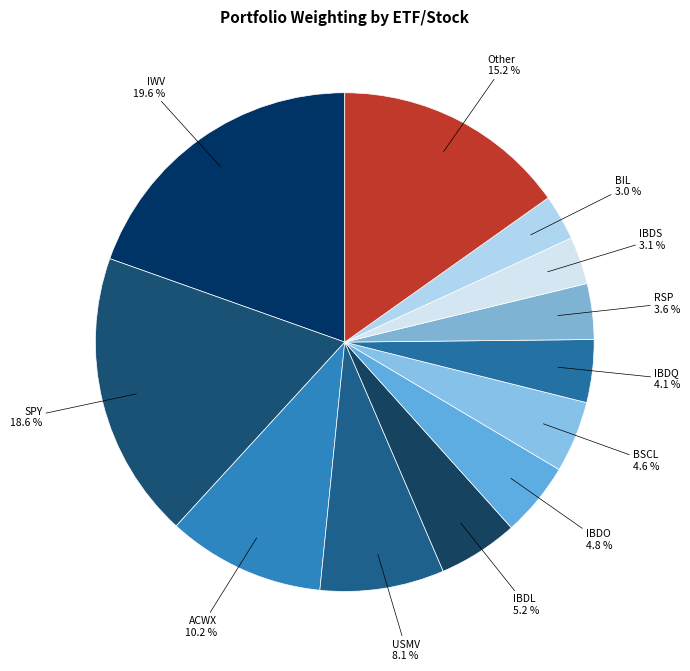

Which slice is the largest?

IWV